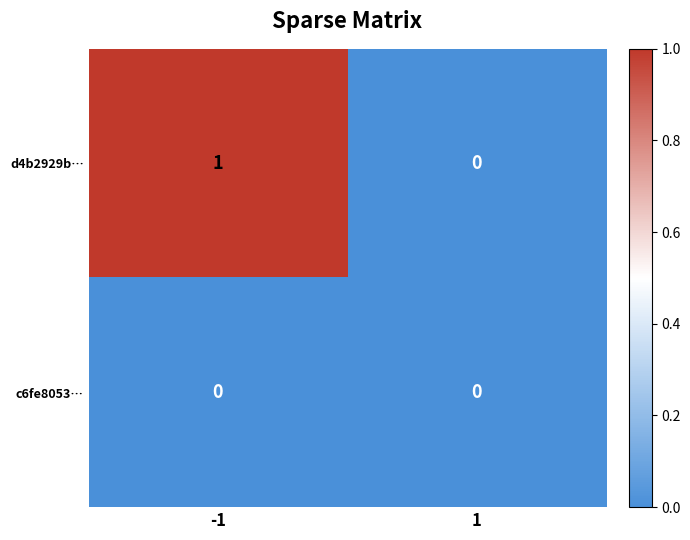

Reading left to right, what are all the values shown in this chart?

d4b2929b…: 1	0
c6fe8053…: 0	0